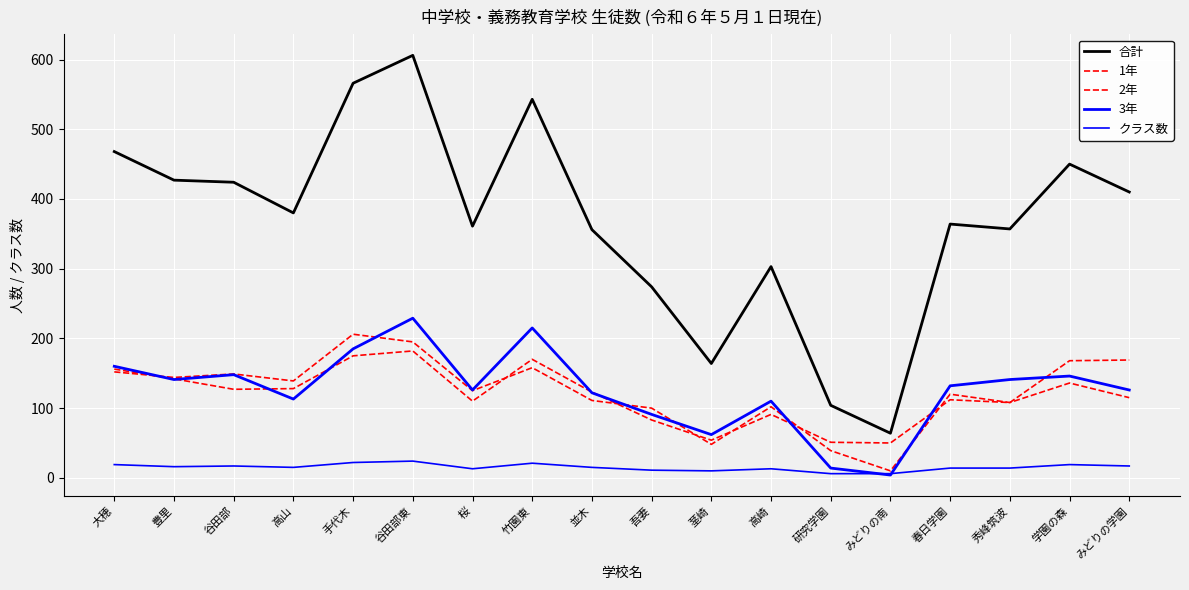

Does the chart have visible grid lines?

Yes